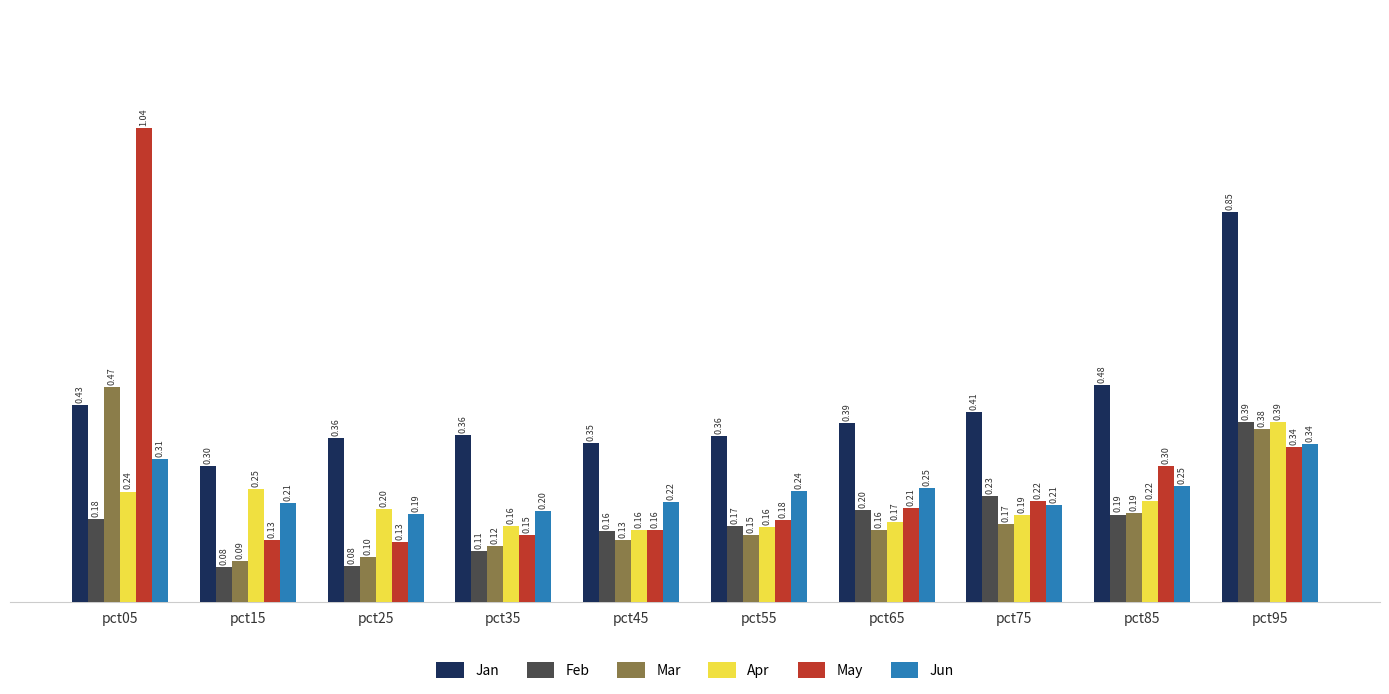

Is the value of Jun at pct95 greater than the value of Feb at pct65?

Yes